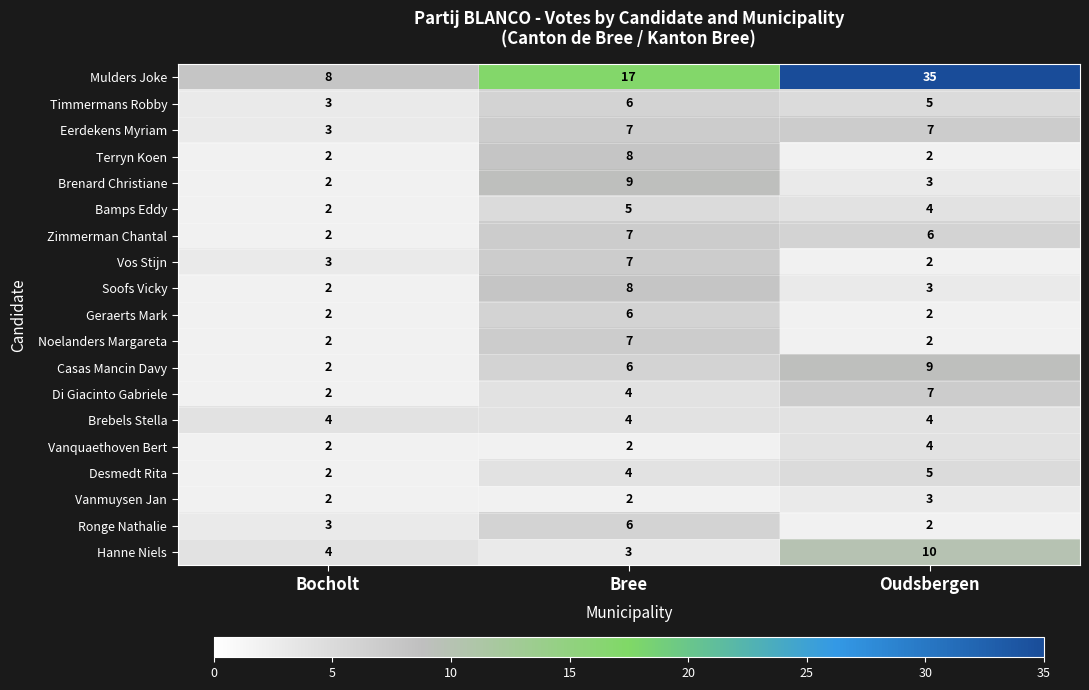

True or false: Zimmerman Chantal has a value of 4 at Oudsbergen.

False